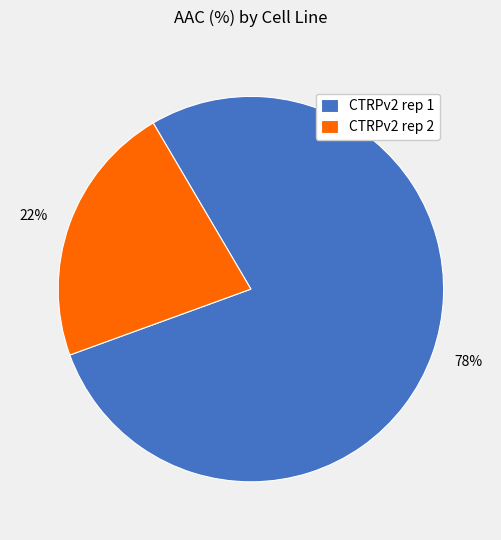

What is the ratio of the value at CTRPv2 rep 2 to the value at CTRPv2 rep 1?

0.3